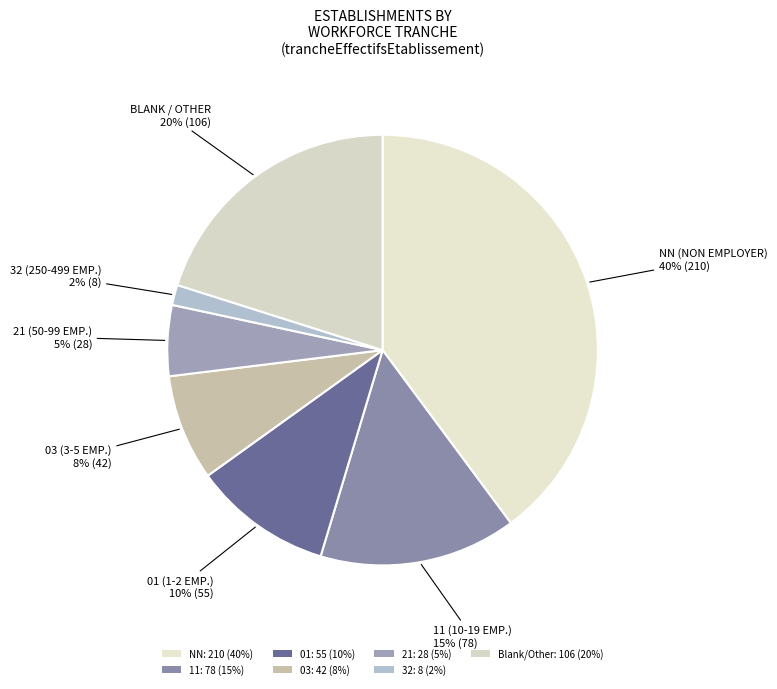

How many segments does this pie chart have?

7